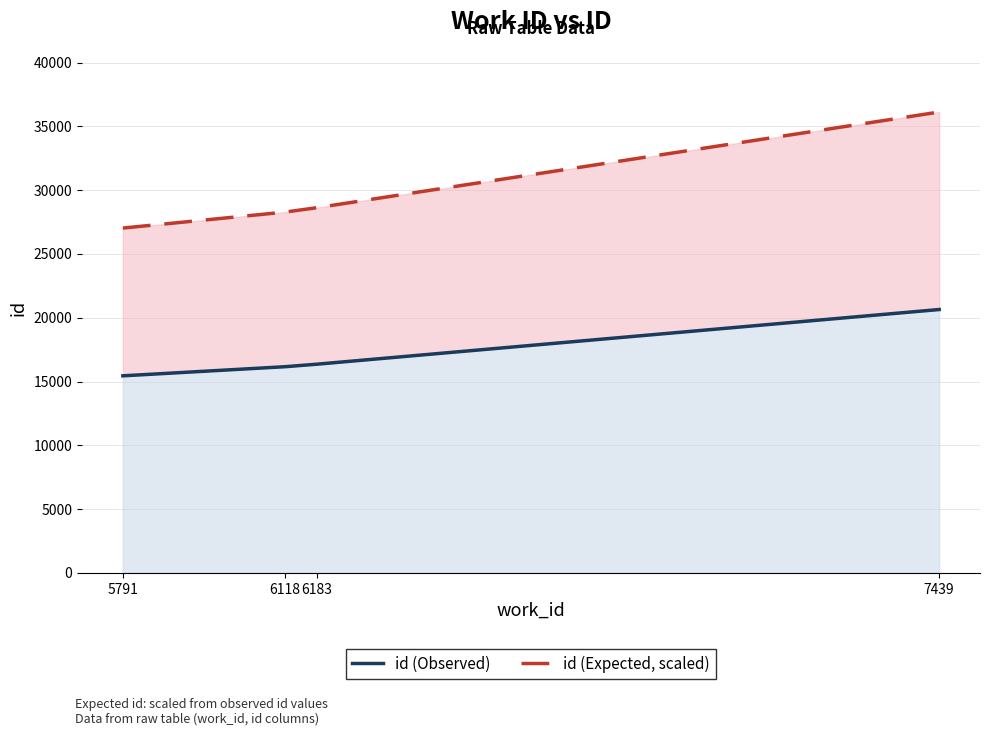

Which series has the widest spread of values?

id (Expected, scaled)